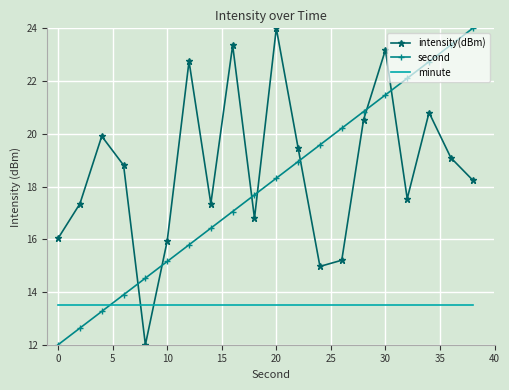

Which series has the largest total across all categories?

intensity(dBm)